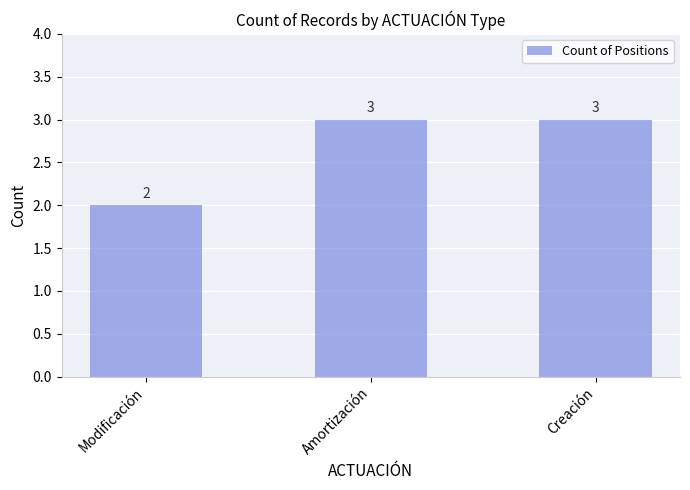

What is the difference between the maximum and minimum values?

1